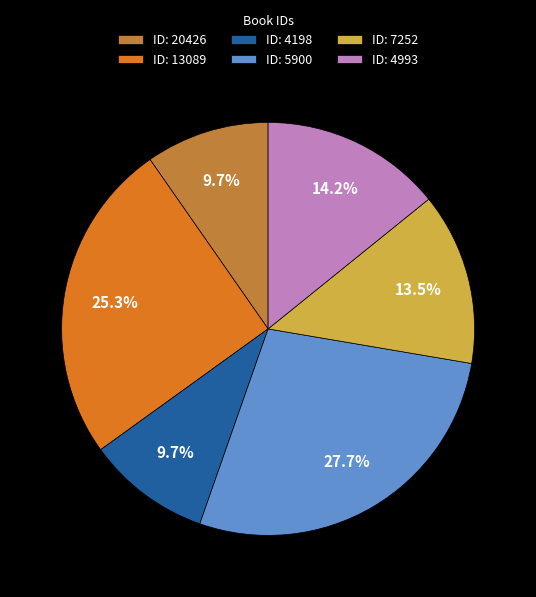

What is the largest slice in the pie chart?

ID: 5900